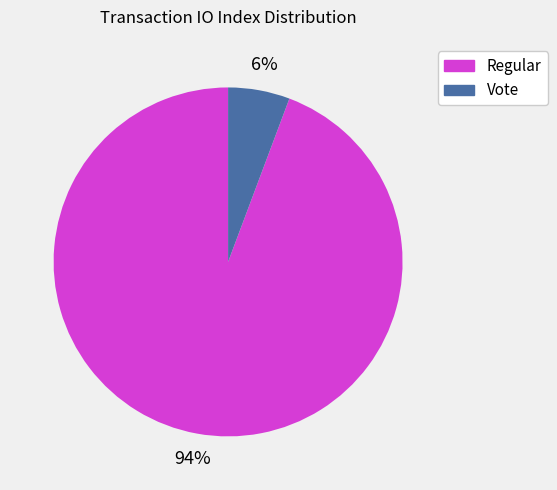

Count the number of slices in the pie.

2